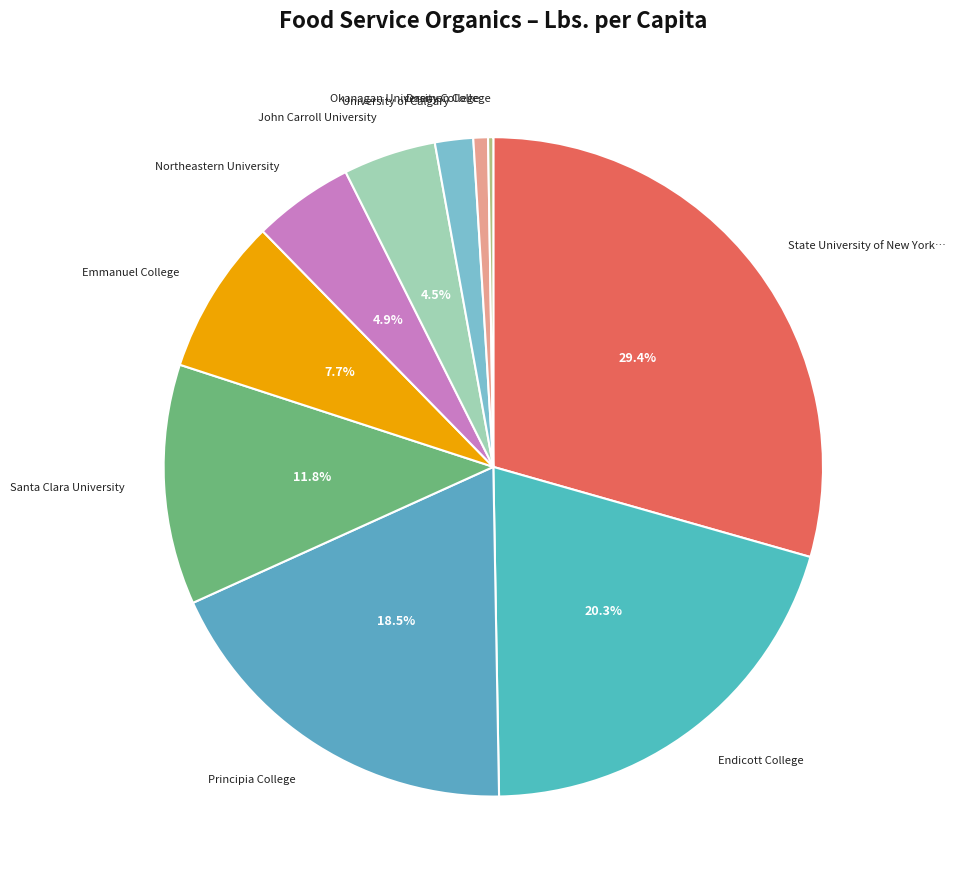

Which slice is the largest?

State University of New York at New Paltz